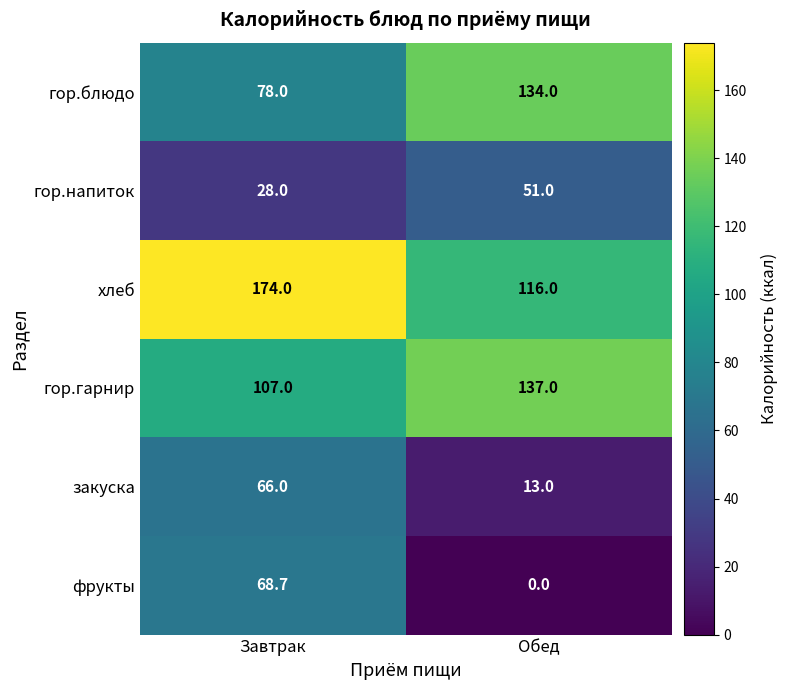

Which label corresponds to the largest value in the chart?

Завтрак